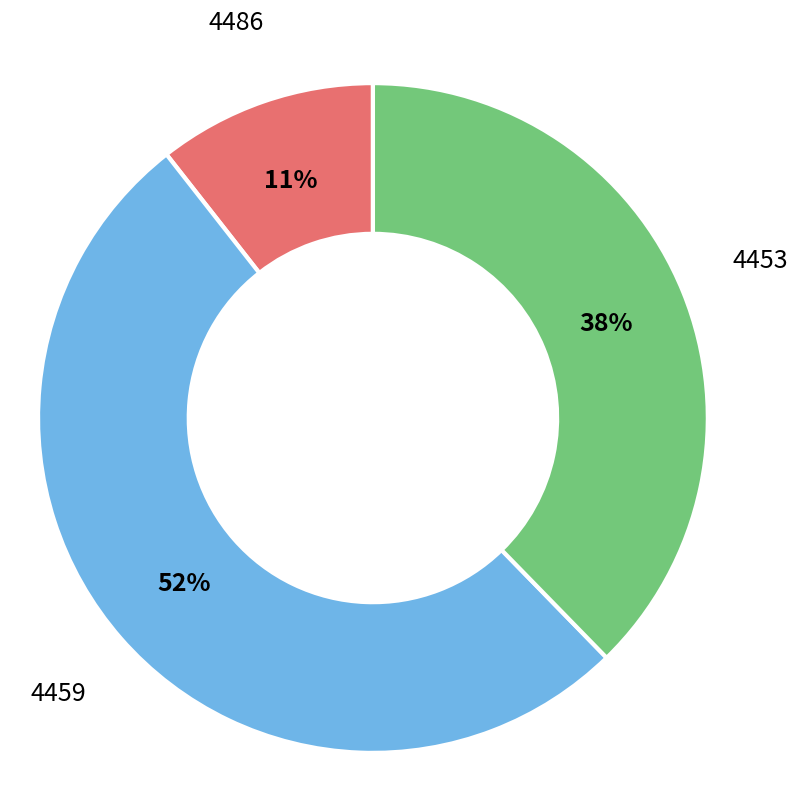

Which slice is the smallest?

4486